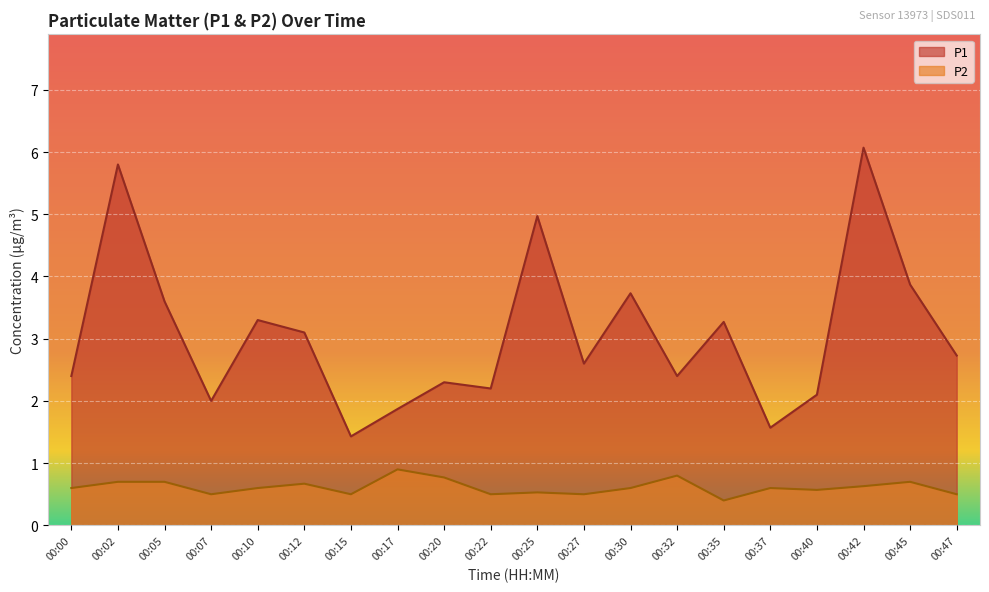

What is the average value of the P2 series?

0.6